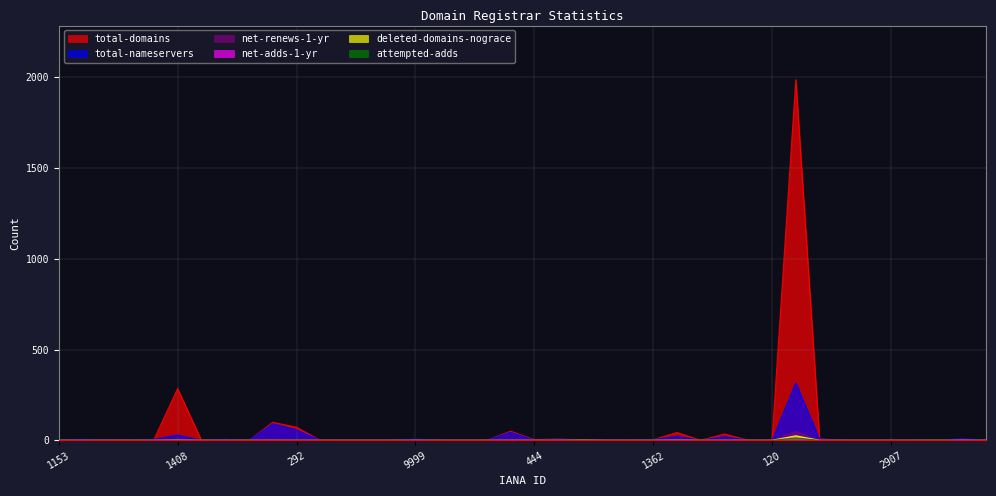

True or false: deleted-domains-nograce has a value of 0 at 292.

True